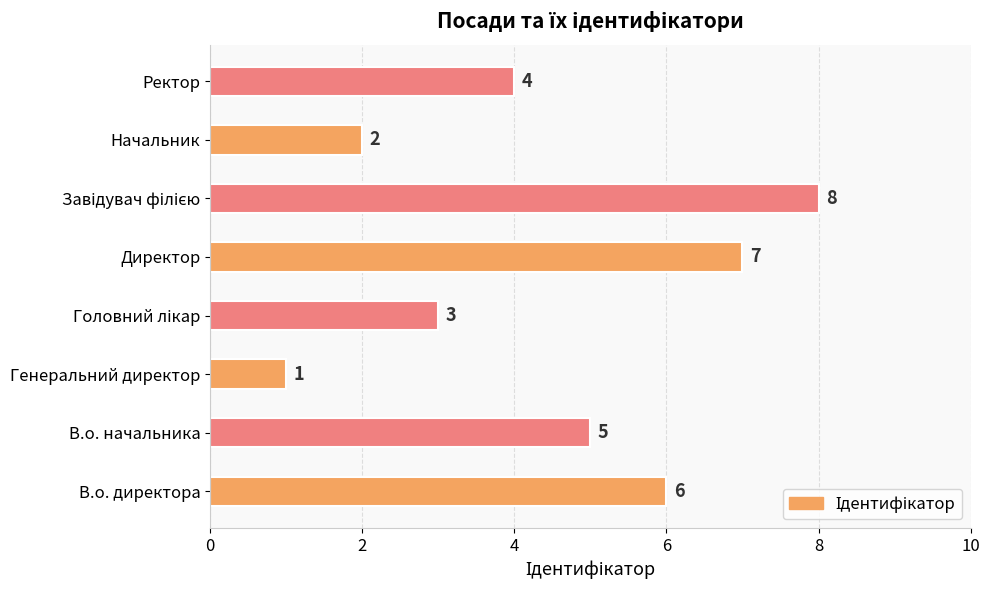

What is the sum of all values?

36